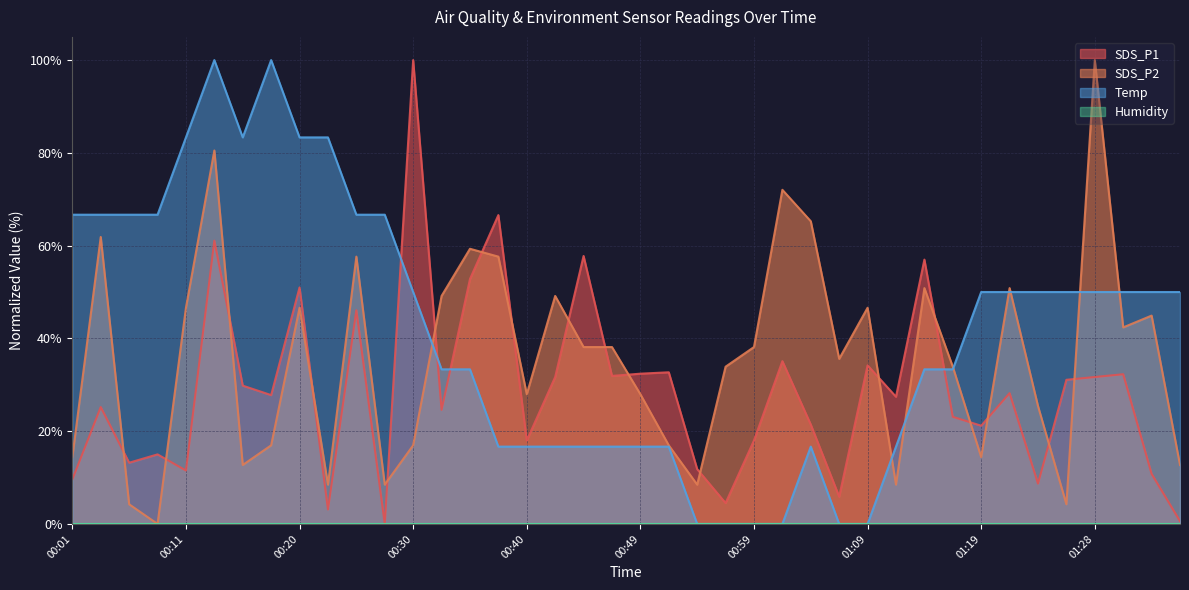

True or false: SDS_P1 has more than 2 interior local peaks.

True